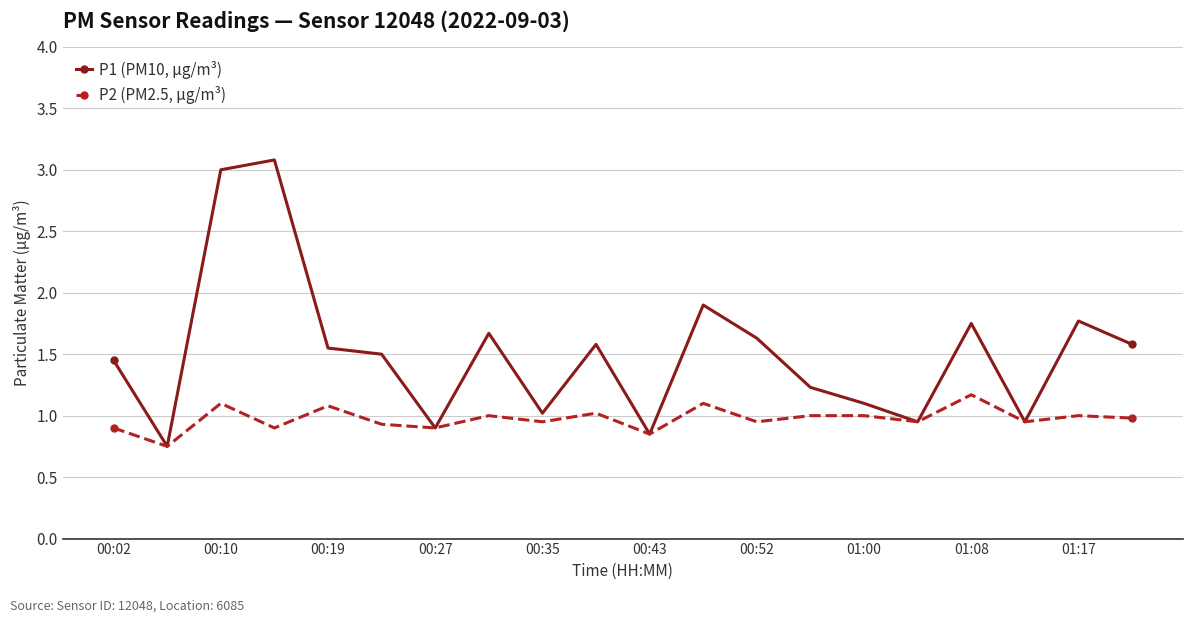

In P1 (PM10, µg/m³), how many points are lower than both neighbors (excluding endpoints)?

6